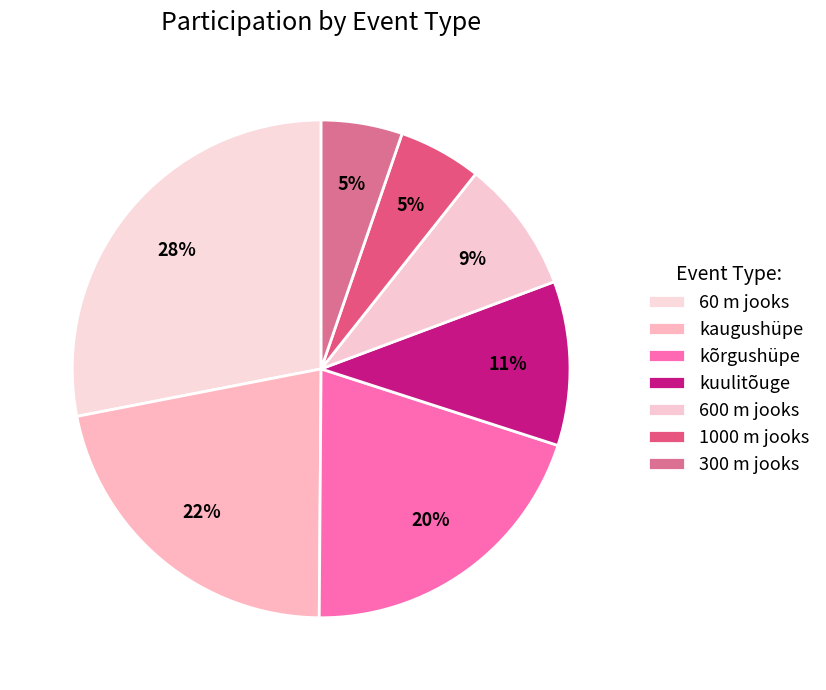

Is 300 m jooks the majority of the pie?

No